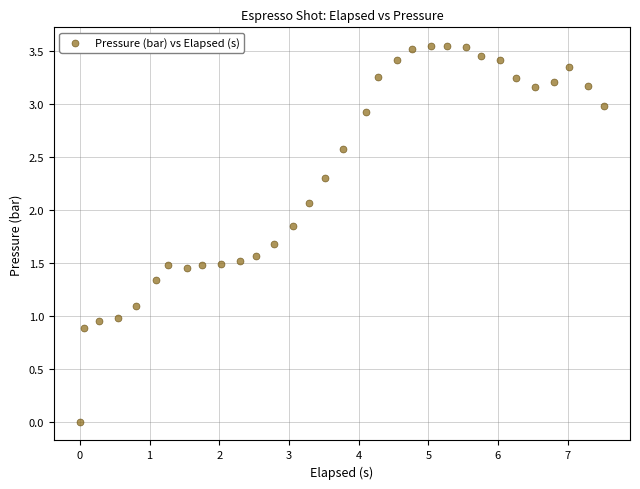

What is the range of X values (max minus min)?

7.5